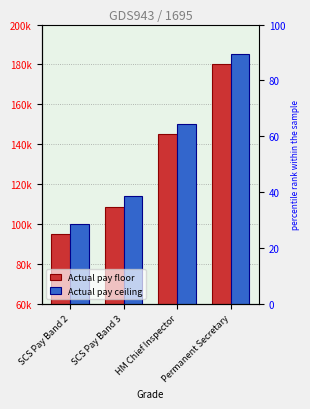

Does the chart contain any negative values?

No